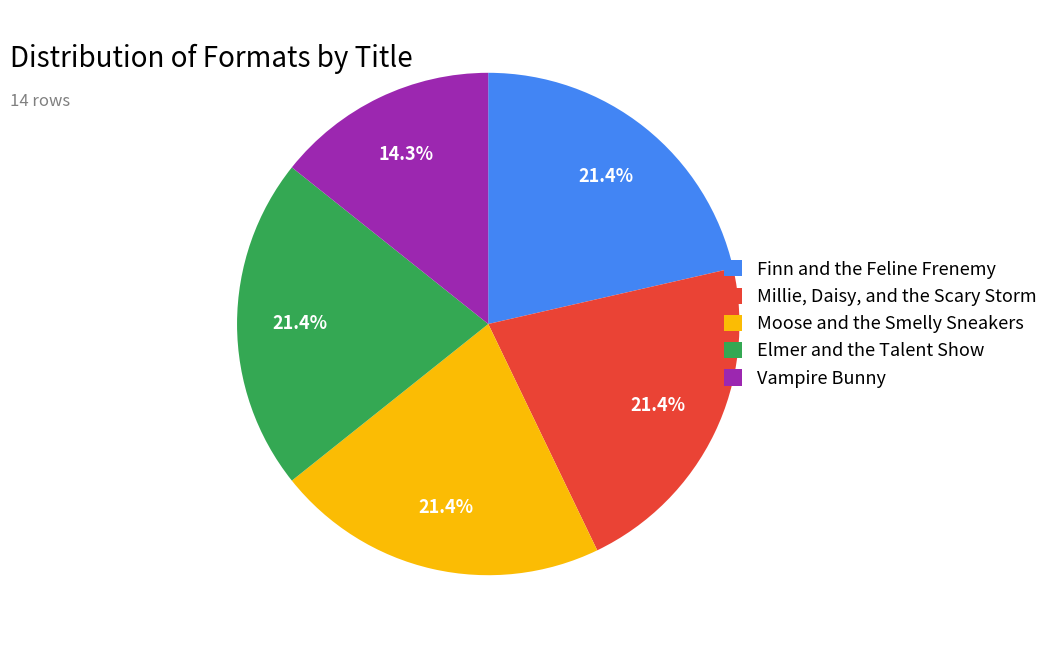

How many slices are in this pie chart?

5